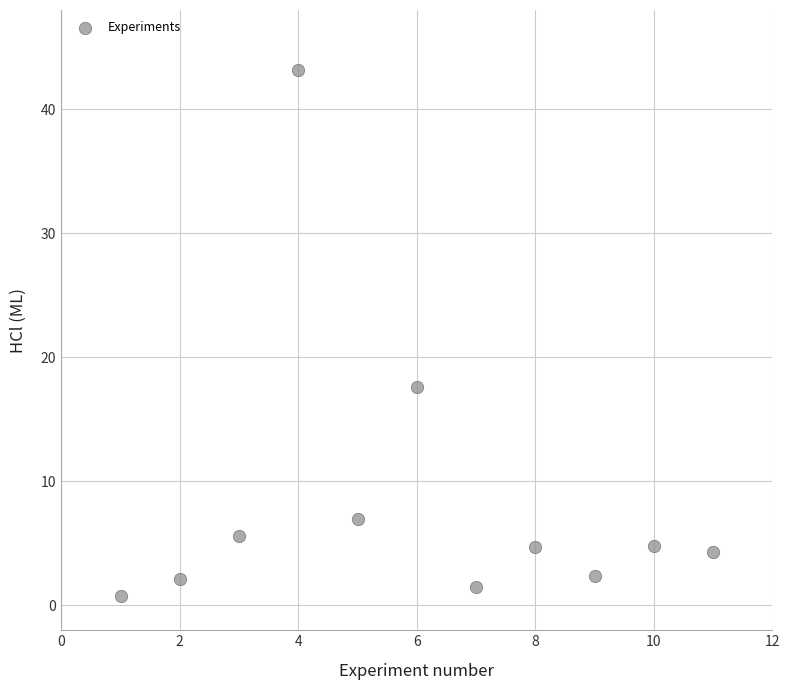

What Y value in the scatter plot is closest to 22?

17.6